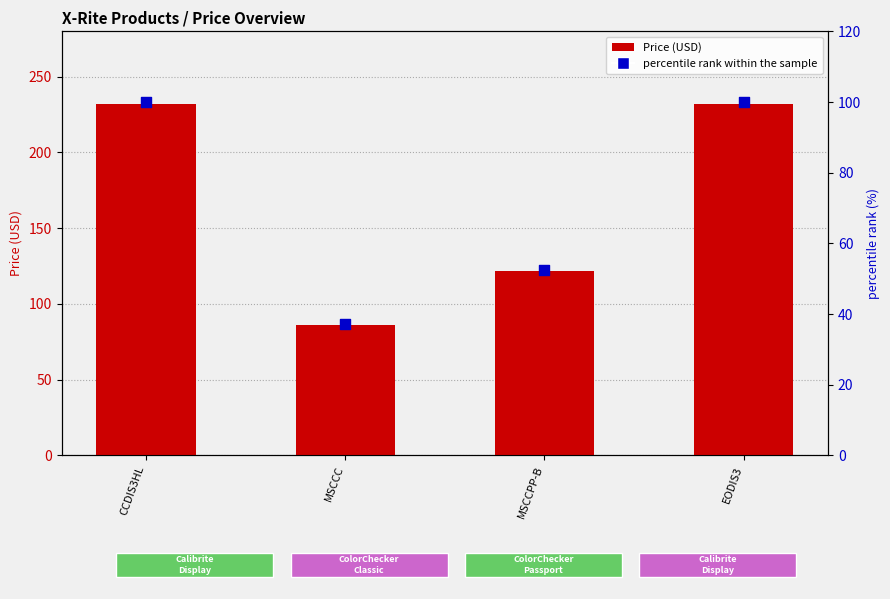

Which series contains the highest Y value?

Price (USD)